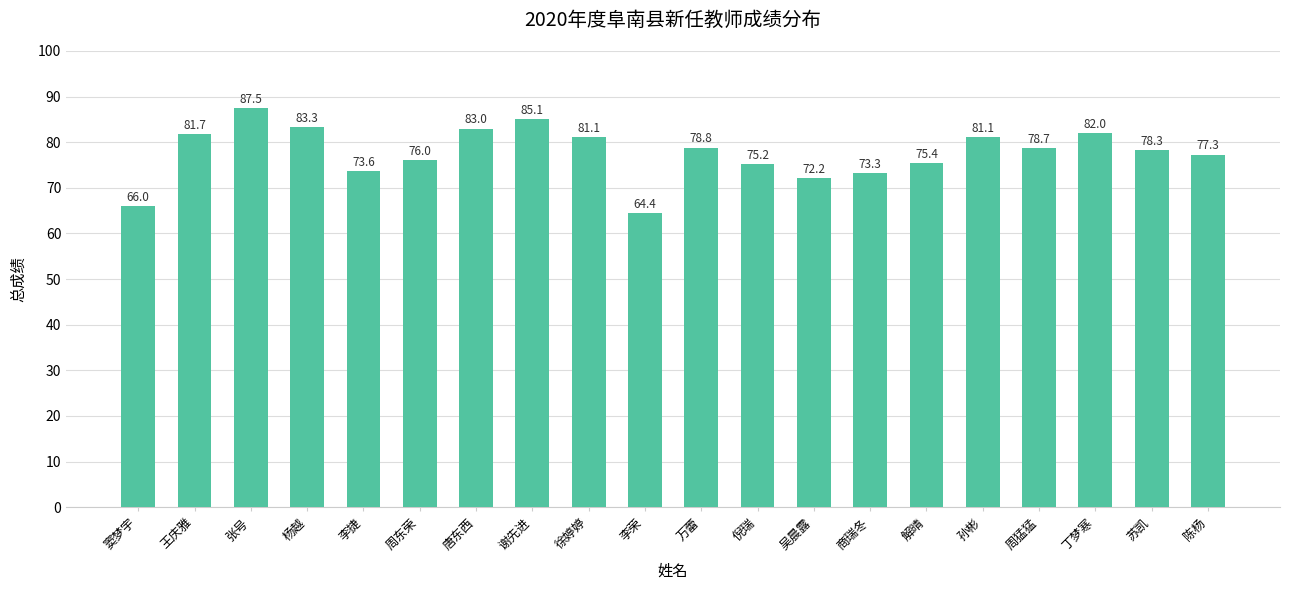

At which label is the value closest to 75?

倪瑞